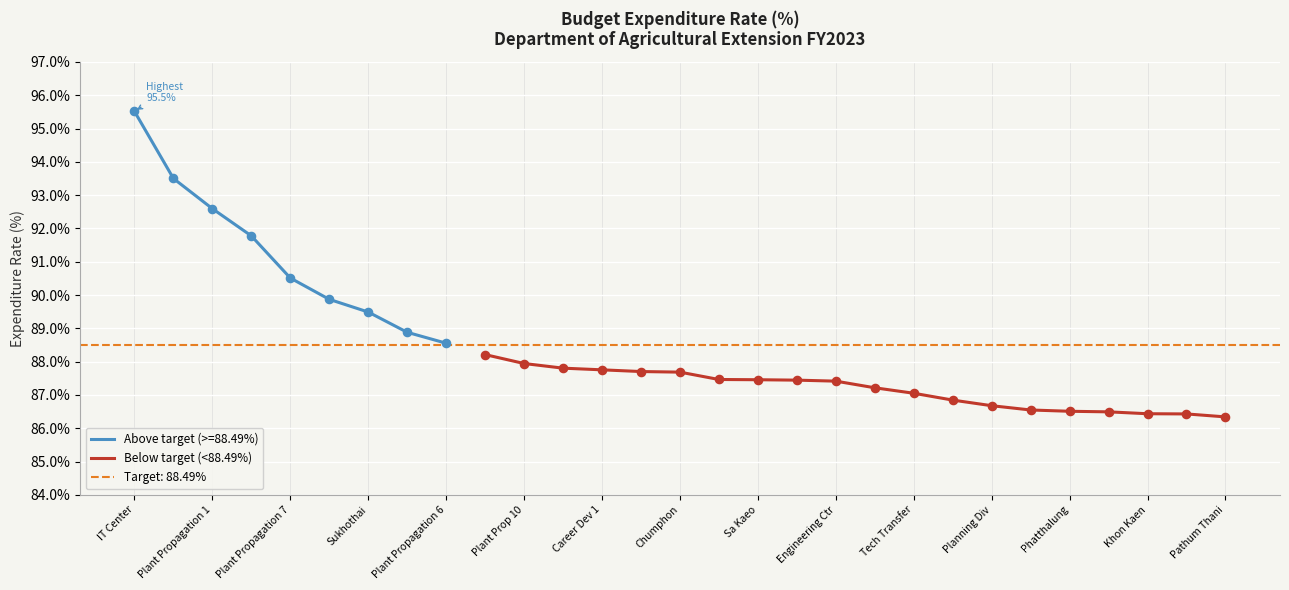

The Below target (<88.49%) series shows 46.6 at Pathum Thani. True or false?

False